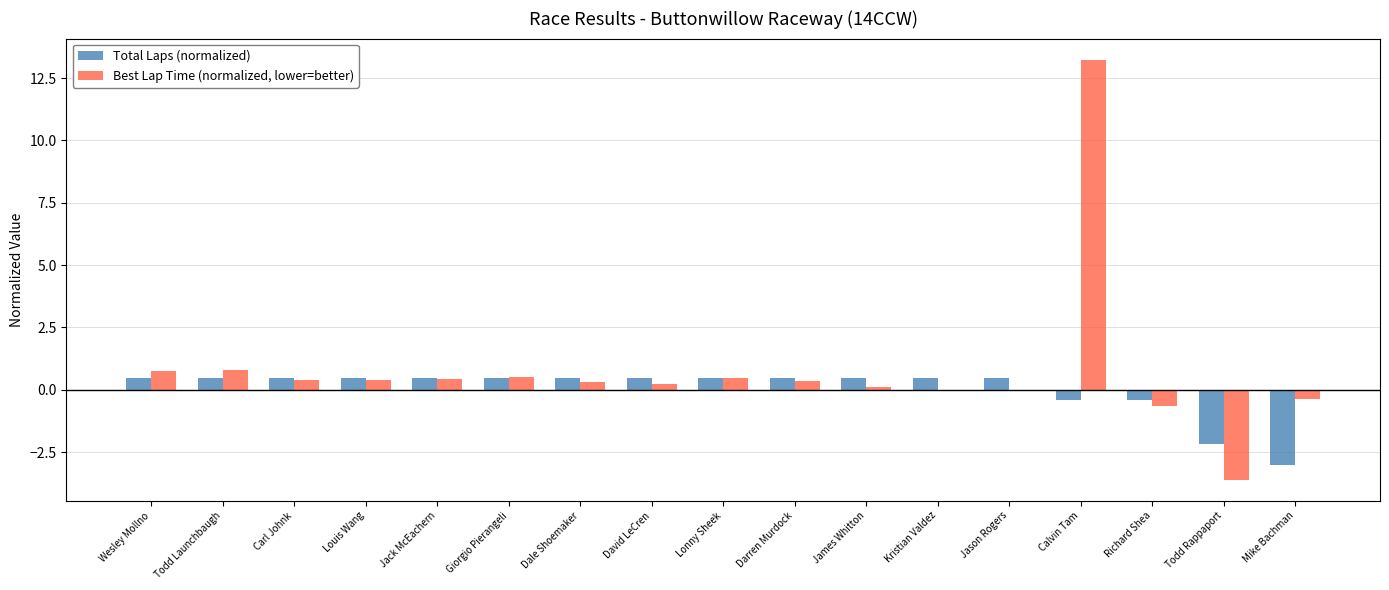

What value does the Best Lap Time (normalized, lower=better) series have at Louis Wang?

0.4